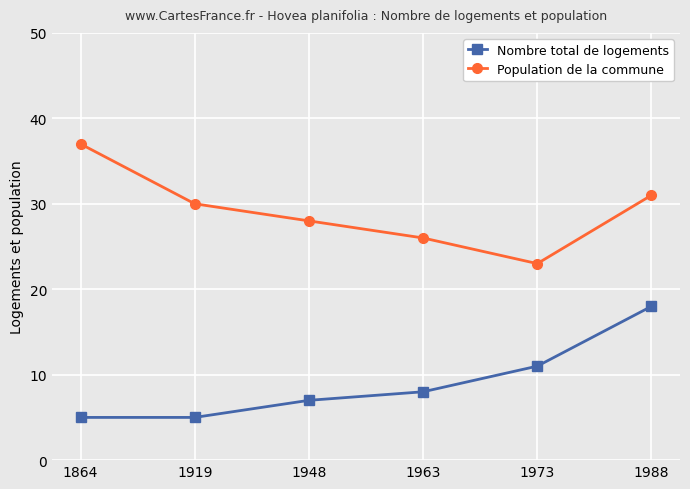

True or false: Population de la commune and Nombre total de logements cross at least once.

False